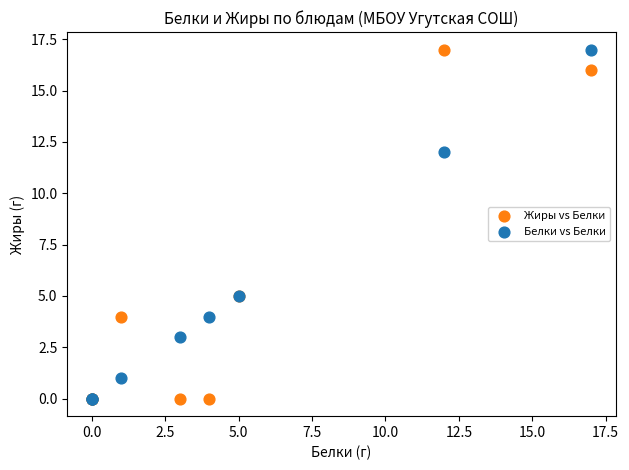

What are all the series names shown in the legend?

Жиры vs Белки, Белки vs Белки